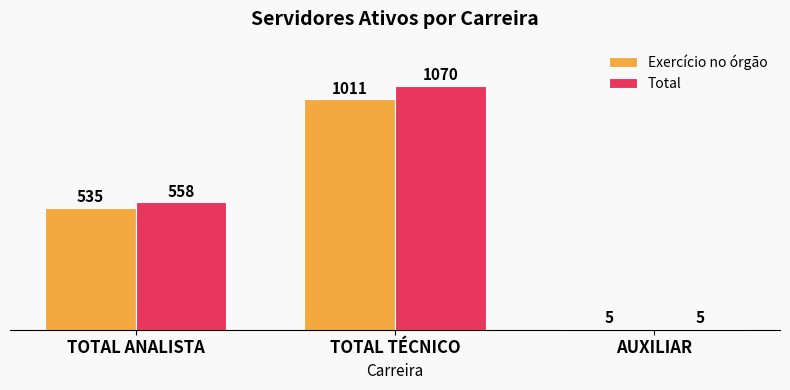

Between TOTAL ANALISTA and TOTAL TÉCNICO, which series saw the biggest shift?

Total